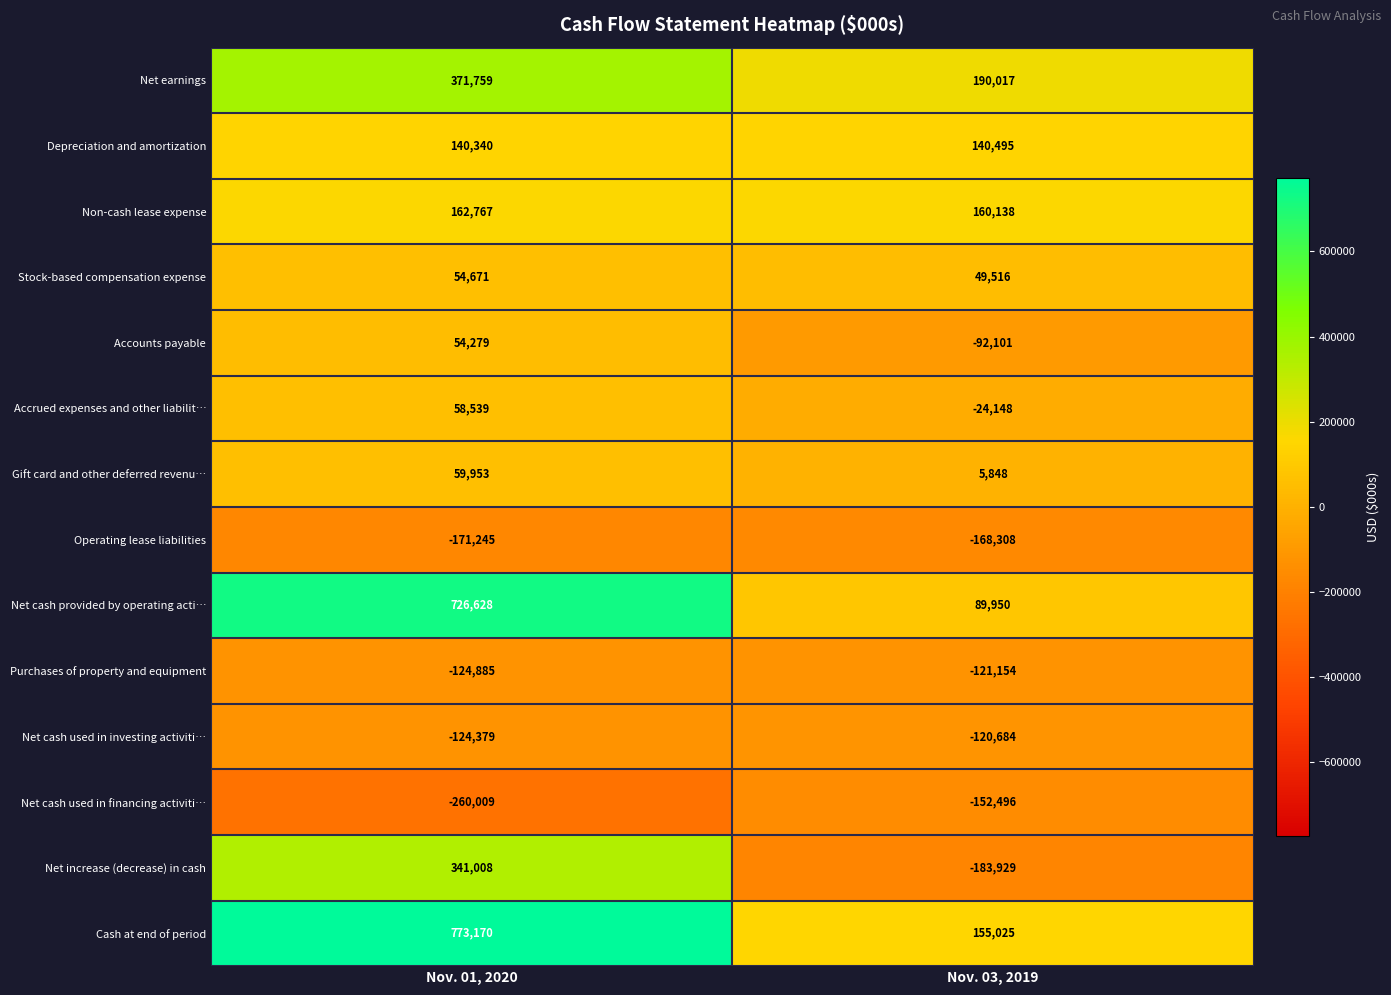

What is the total value across all series at Nov. 01, 2020?

2062596